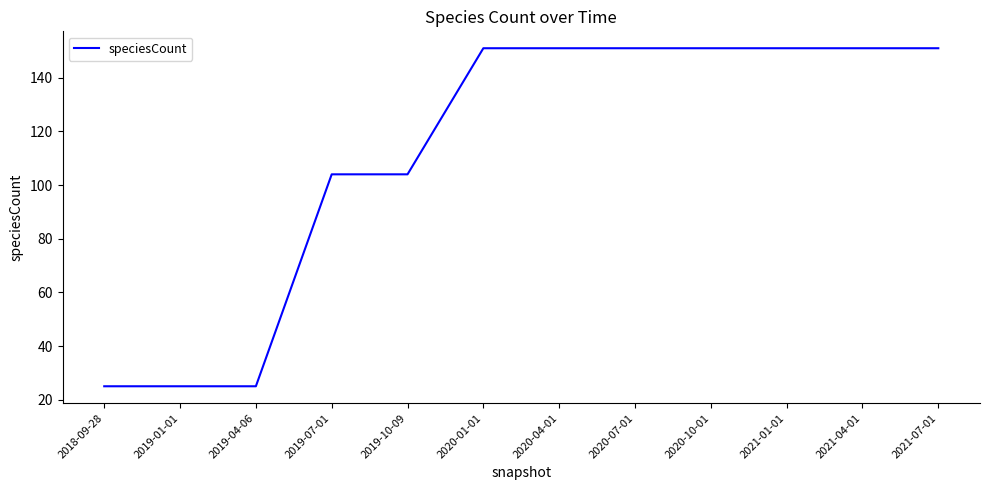

What is the smallest value displayed?

25